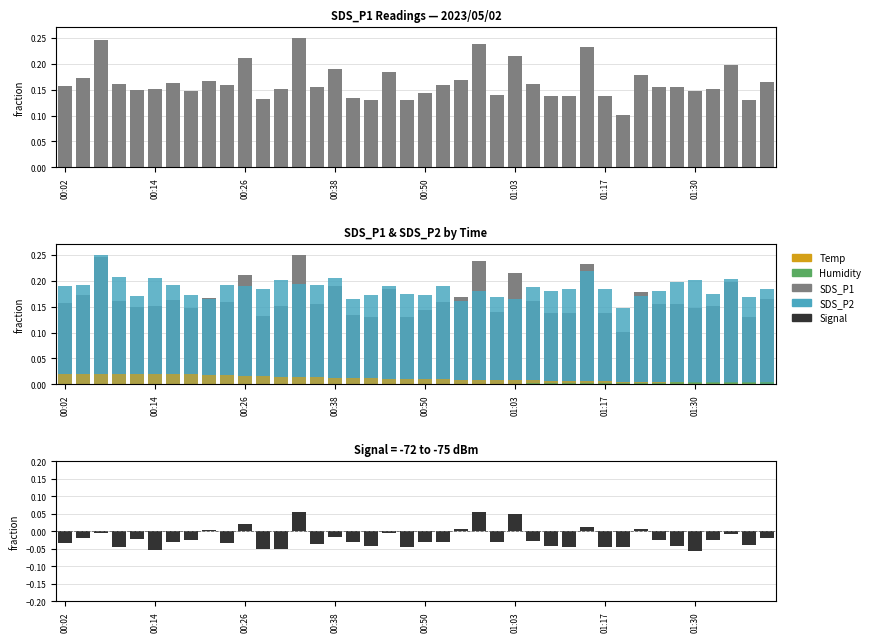

How many Humidity values are between 0 and 1?

40